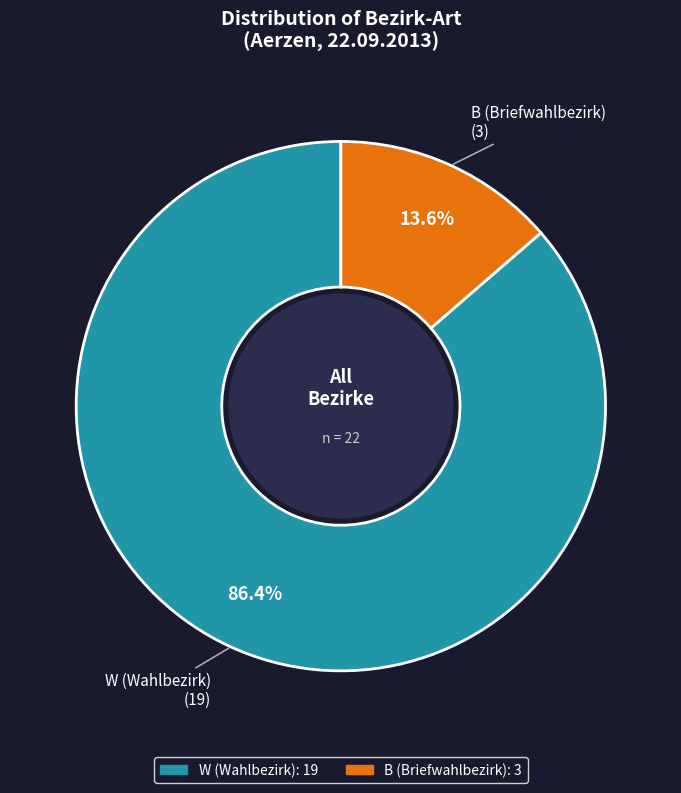

To the nearest percent, what is the difference between the B and W slice percentages?

73%